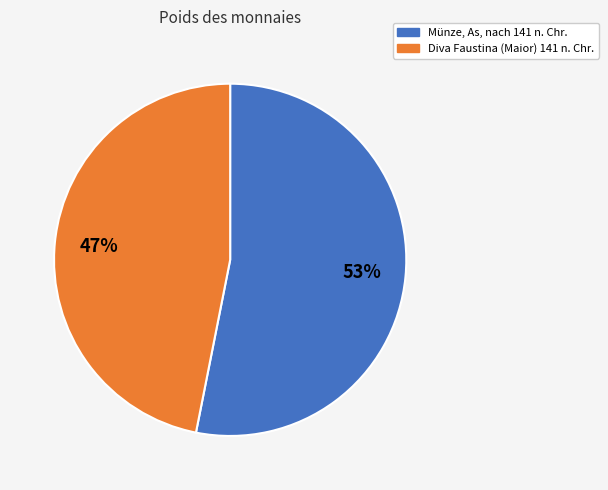

To the nearest percent, what portion does Münze, As, nach 141 n. Chr. represent?

53%